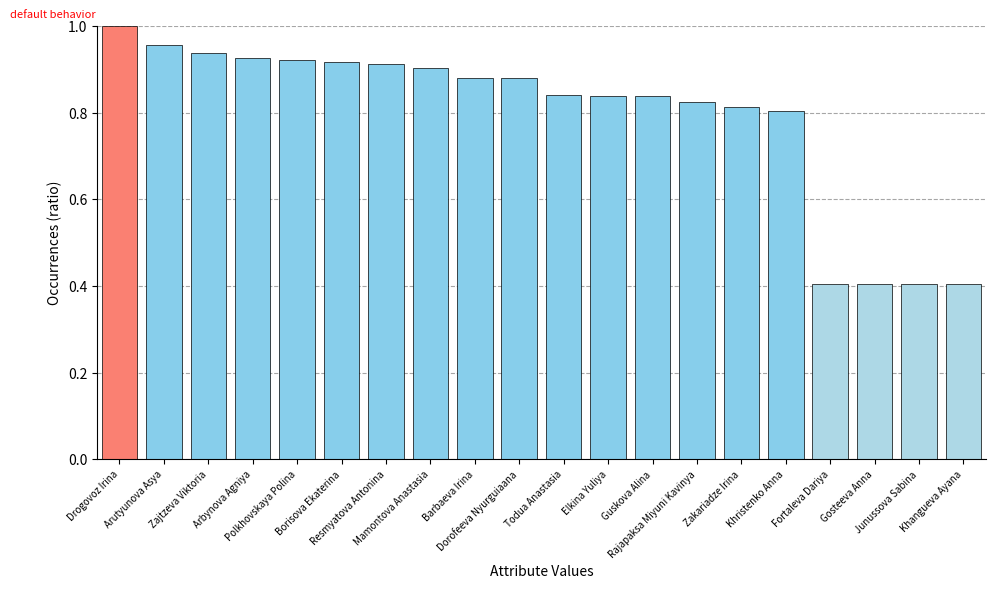

What is the sum of all values?

15.8